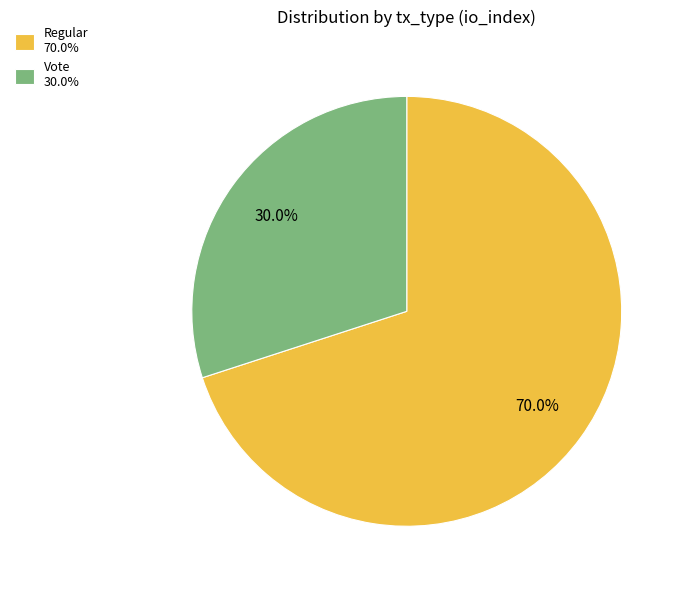

Is it true that Vote is 18% of the pie?

False